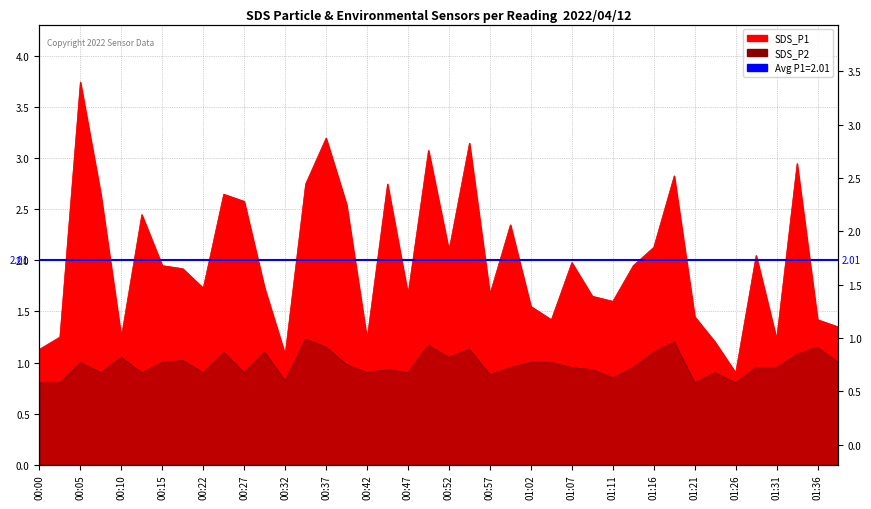

Between 00:57 and 00:10, which is larger?

00:57